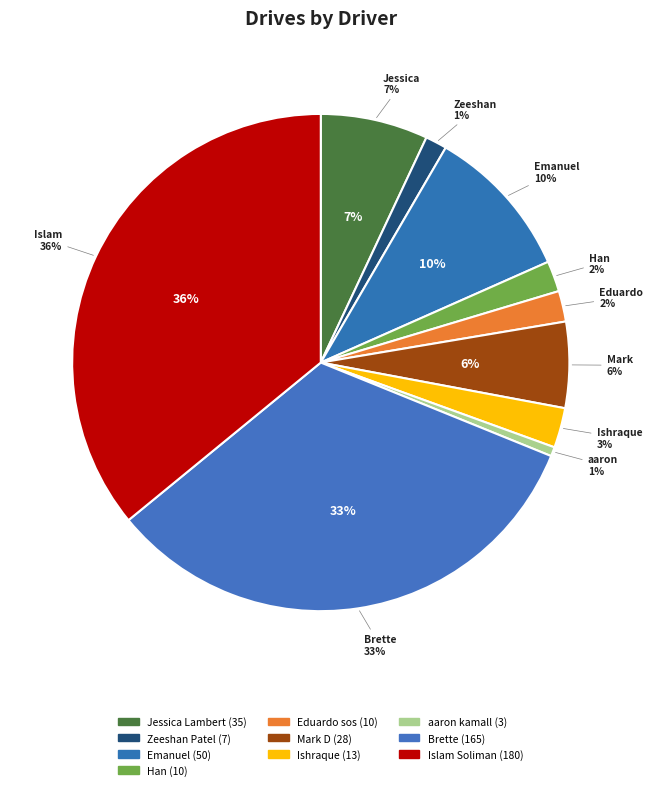

True or false: Brette accounts for 18% of the total.

False